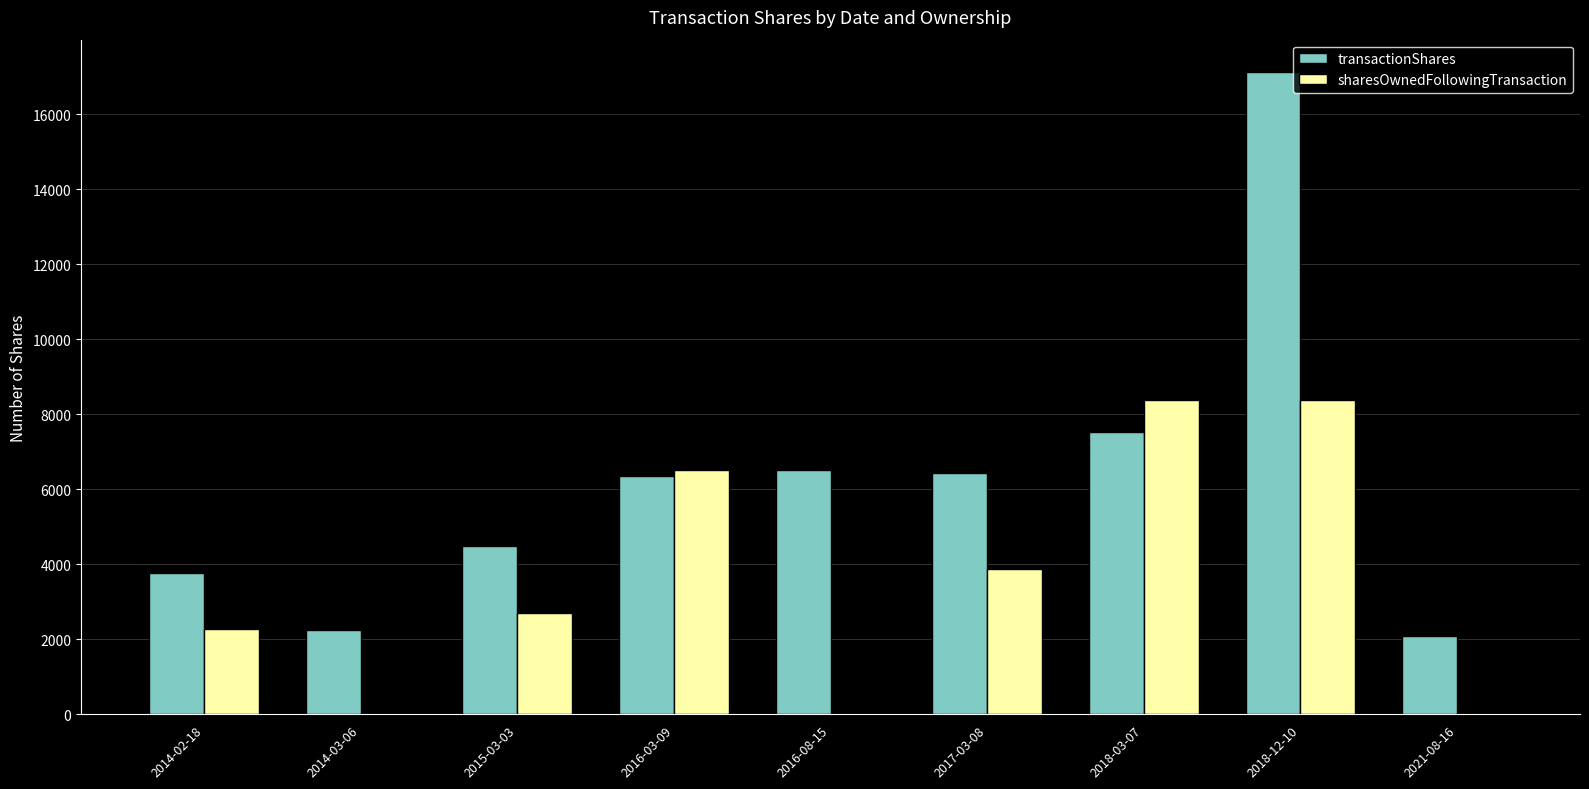

How many data points does each series have?

9